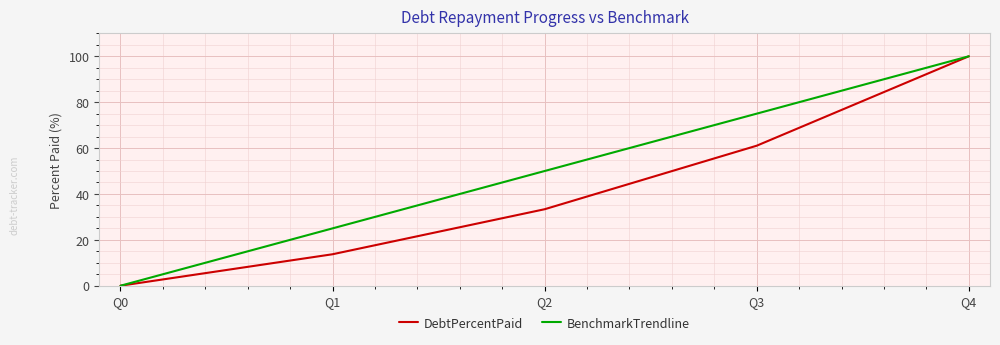

At which label does DebtPercentPaid reach its peak?

Q4